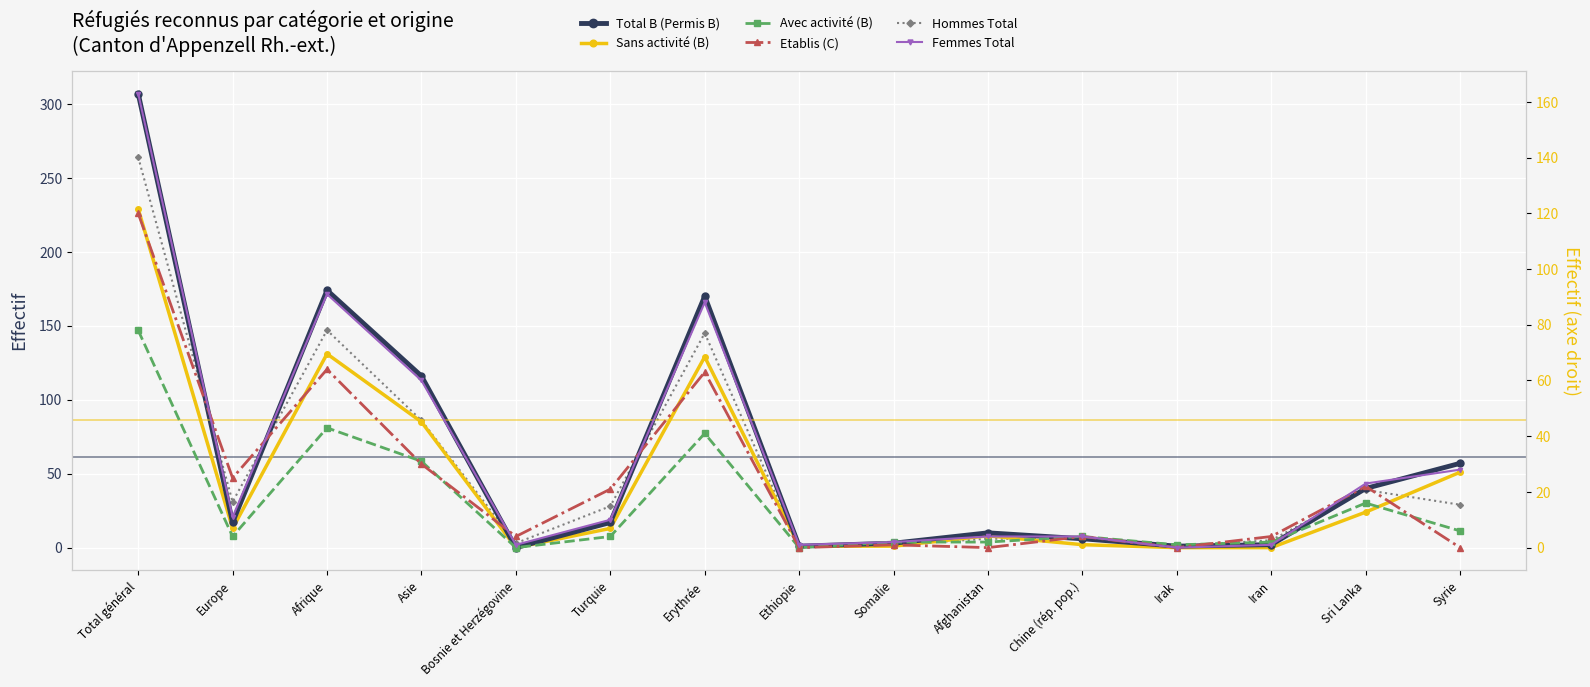

How many distinct data groups are displayed?

6